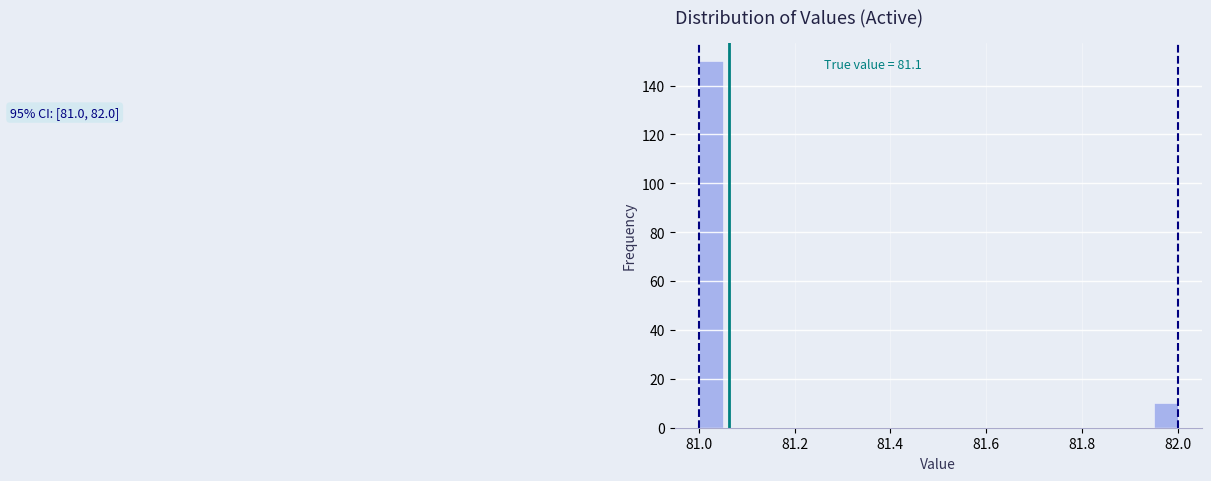

Read against the x-axis, roughly where is the centre of the tallest bar?

81.02